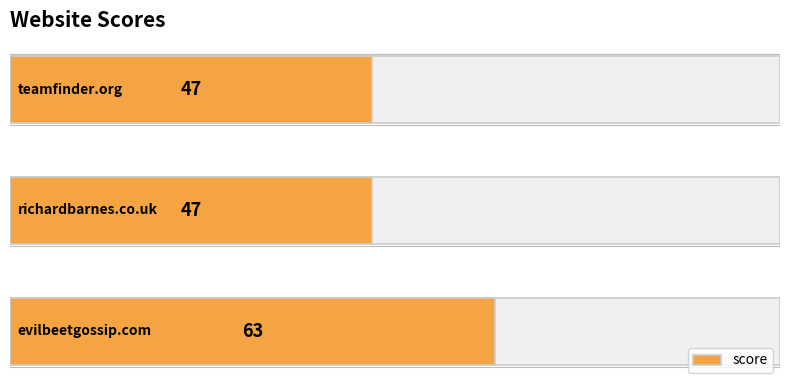

Count the number of data series in this chart.

1